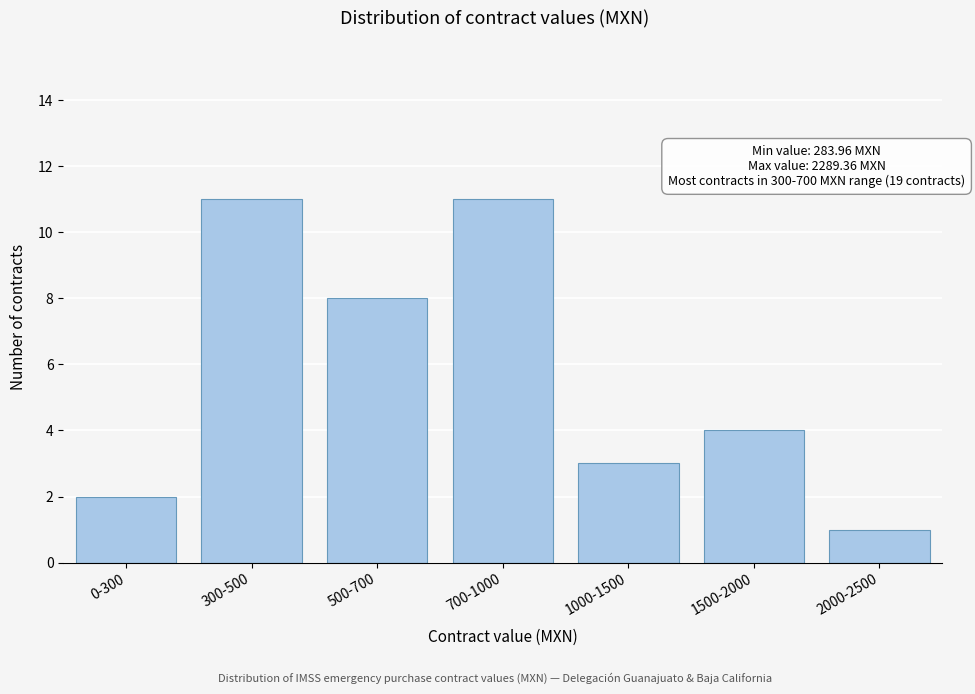

Reading left to right, extract all data points from this chart.

2	11	8	11	3	4	1